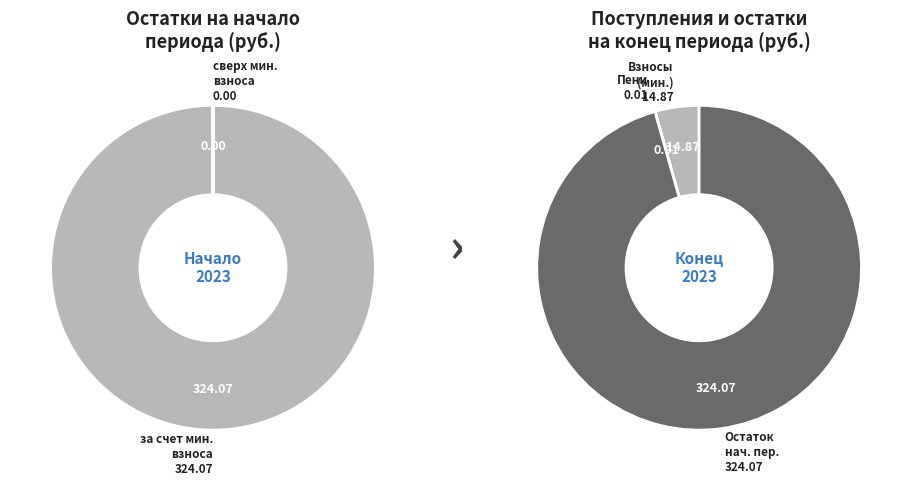

How many segments does this pie chart have?

2